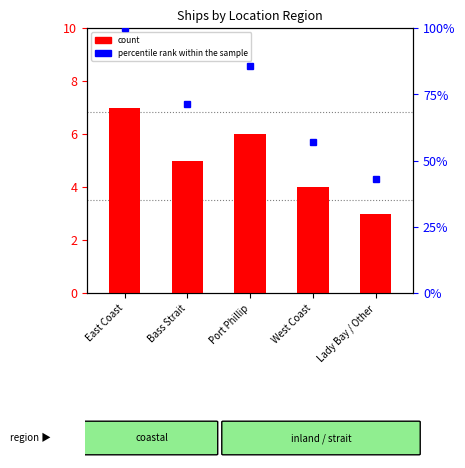

Rank the series at Port Phillip from highest to lowest value.

percentile rank within the sample, count